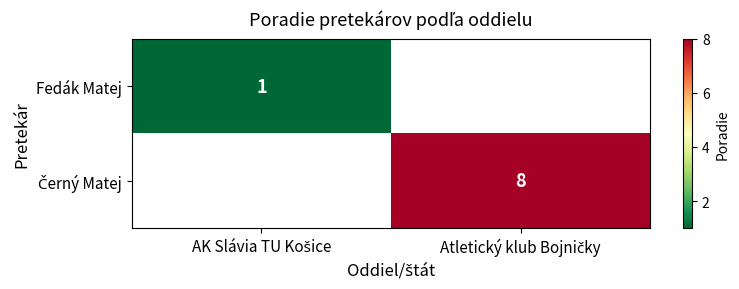

List the series in order of their overall mean, lowest first.

Fedák Matej, Černý Matej